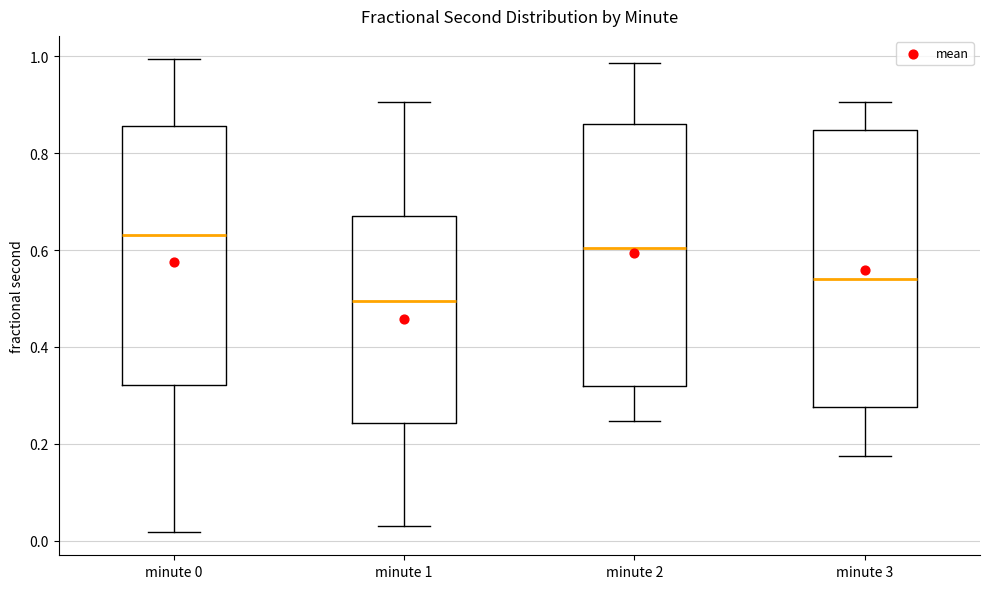

Reading left to right, transcribe this box plot: for each box, give where its median line is, the range the box spans, and where its two whiskers end, as read against the y-axis. The values are not printed on the chart, so give them approximately, as read against the axis.

minute 0: median 0.64, box 0.32 to 0.86, whiskers 0.02 to 1.00
minute 1: median 0.50, box 0.24 to 0.68, whiskers 0.02 to 0.90
minute 2: median 0.60, box 0.32 to 0.86, whiskers 0.24 to 0.98
minute 3: median 0.54, box 0.28 to 0.84, whiskers 0.18 to 0.90